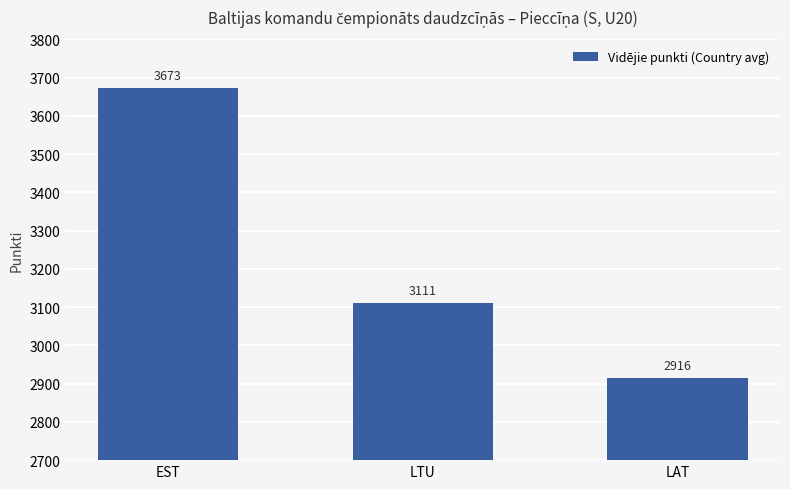

Is it true that the value at LTU is 3110.7?

True